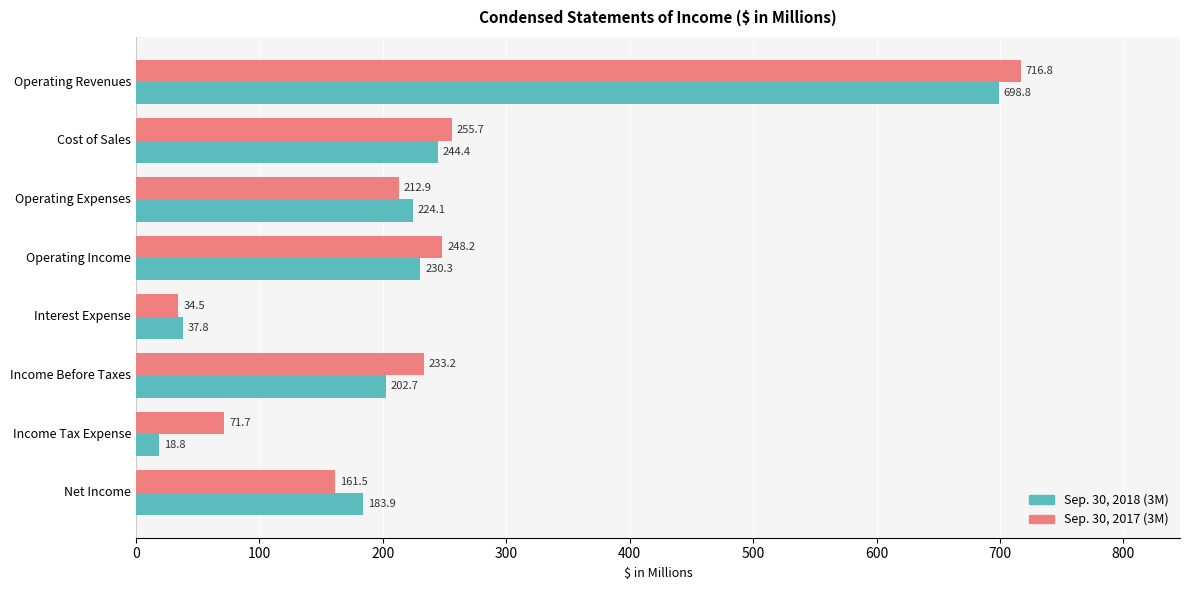

Rank the categories by Sep. 30, 2018 (3M) value from highest to lowest.

Operating Revenues, Cost of Sales, Operating Income, Operating Expenses, Income Before Taxes, Net Income, Interest Expense, Income Tax Expense